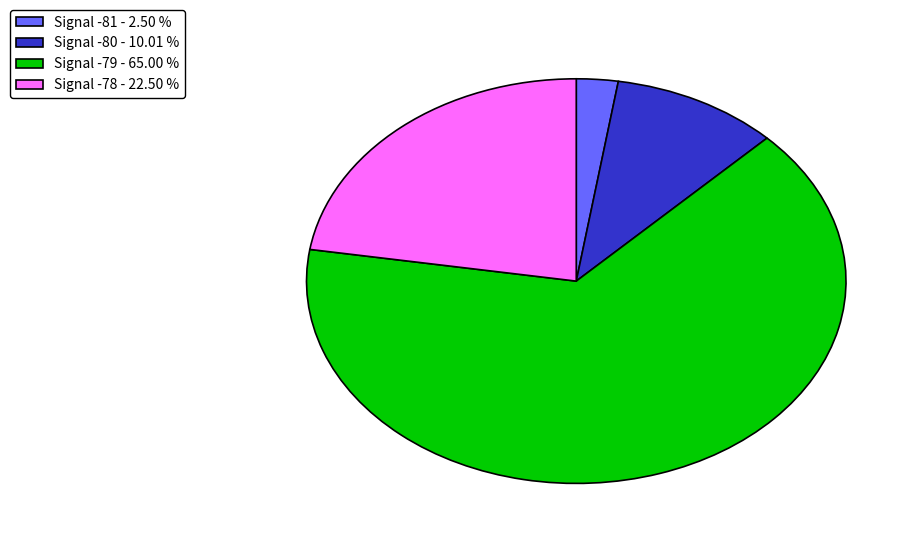

What is the largest slice in the pie chart?

Signal -79 - 65.00 %